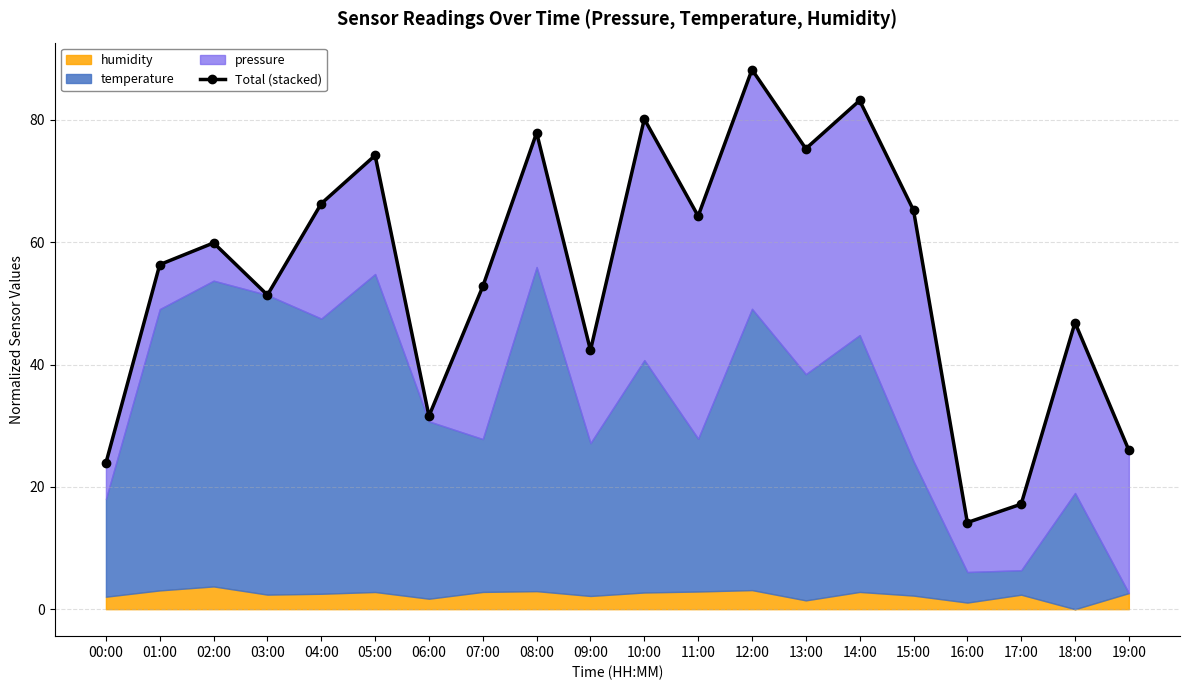

What is the label of the 2nd point from the left?

01:00